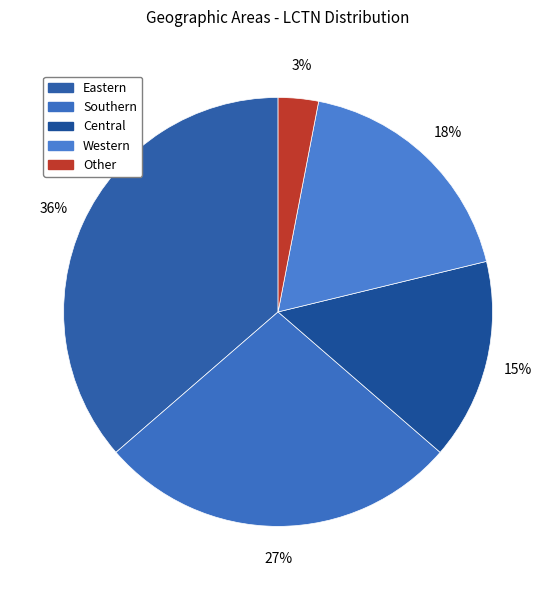

Between Eastern and Central, which is larger?

Eastern